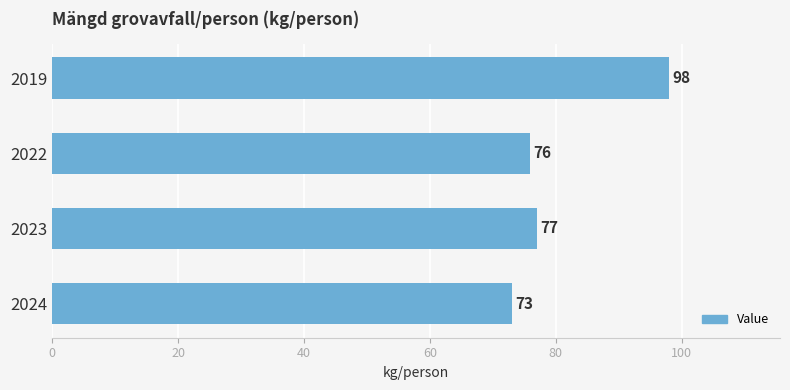

Are the bars horizontal?

Yes